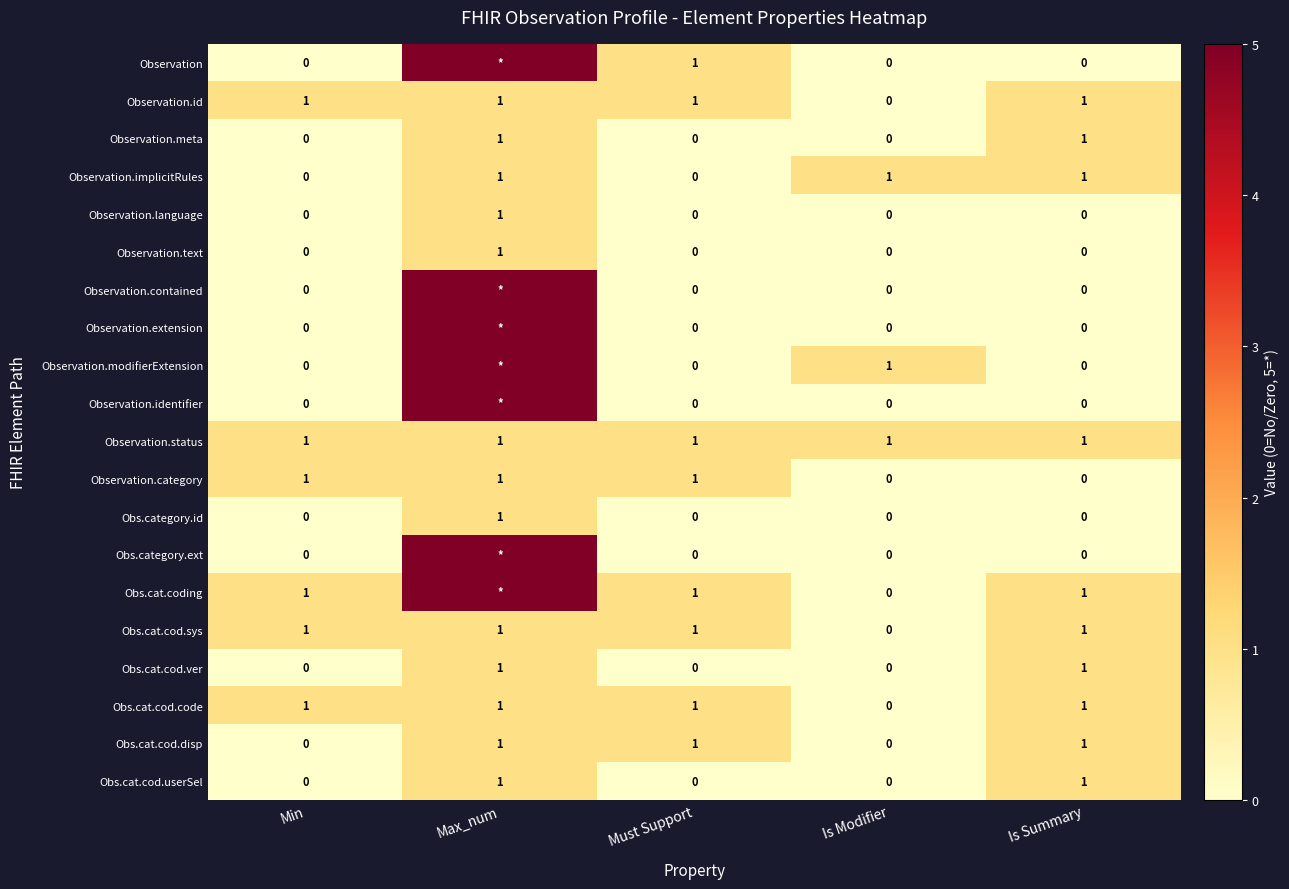

Is it true that Observation.id equals 1 at Must Support?

True